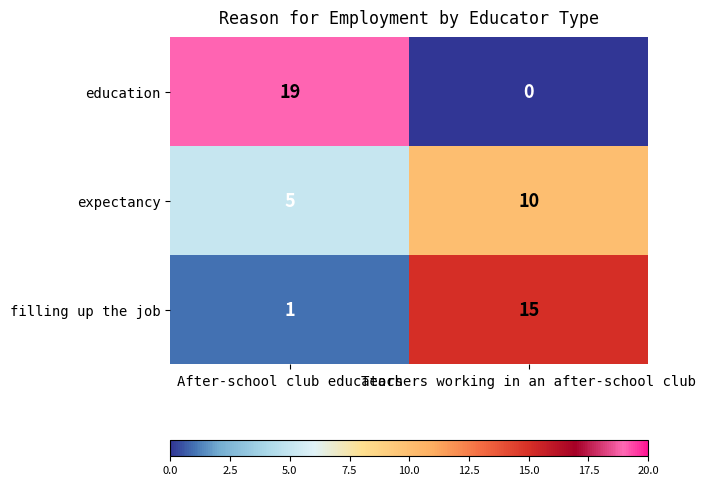

What value does the expectancy series have at Teachers working in an after-school club?

10